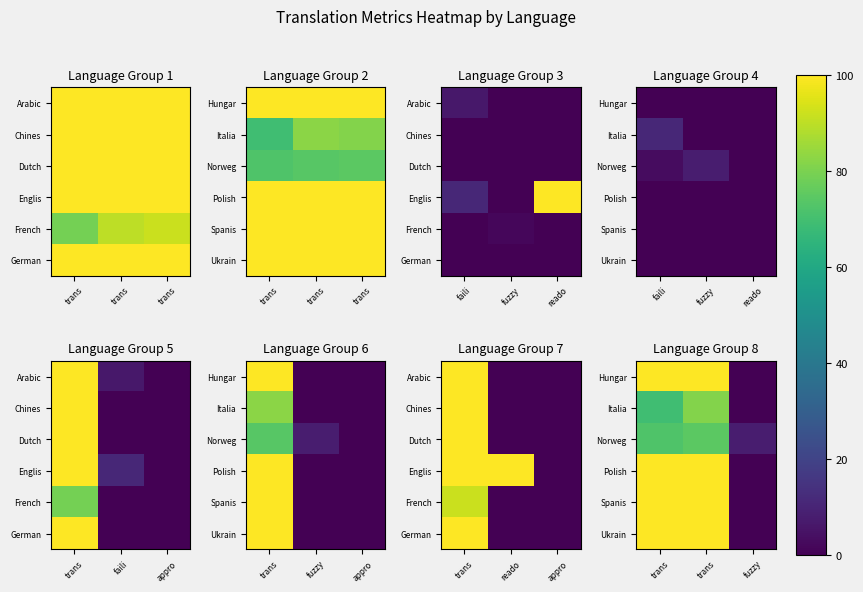

At which category does the chart reach its peak across all series?

trans